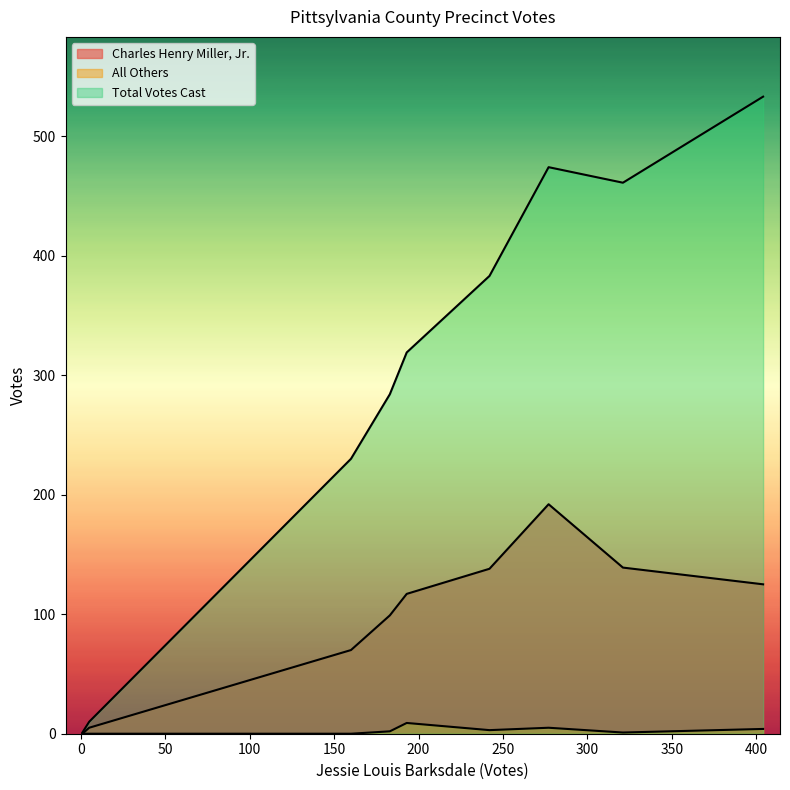

True or false: All Others has a value of 3 at 183.

False